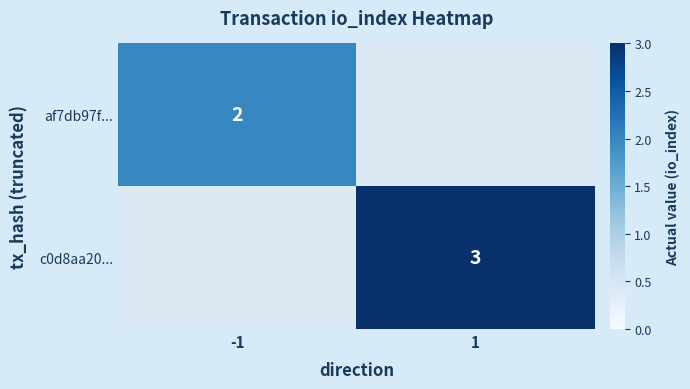

The value of c0d8aa20... at 1 is 3. True or false?

True